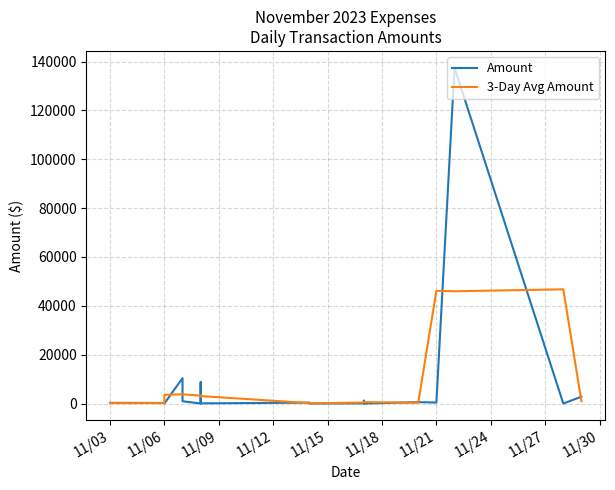

What is the average value of the Amount series?

8630.4